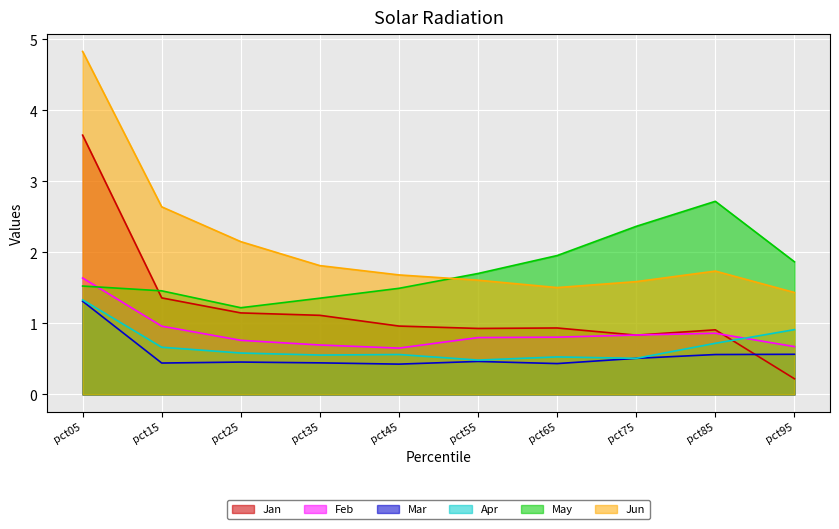

What is the spread (max minus min) of values at pct15?

2.2